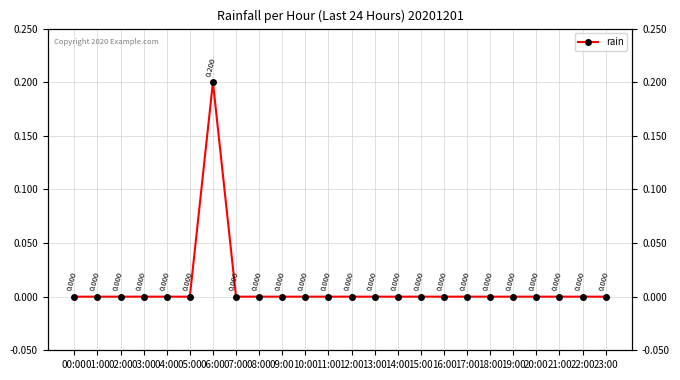

True or false: there are more than 1 points higher than both neighbors.

False